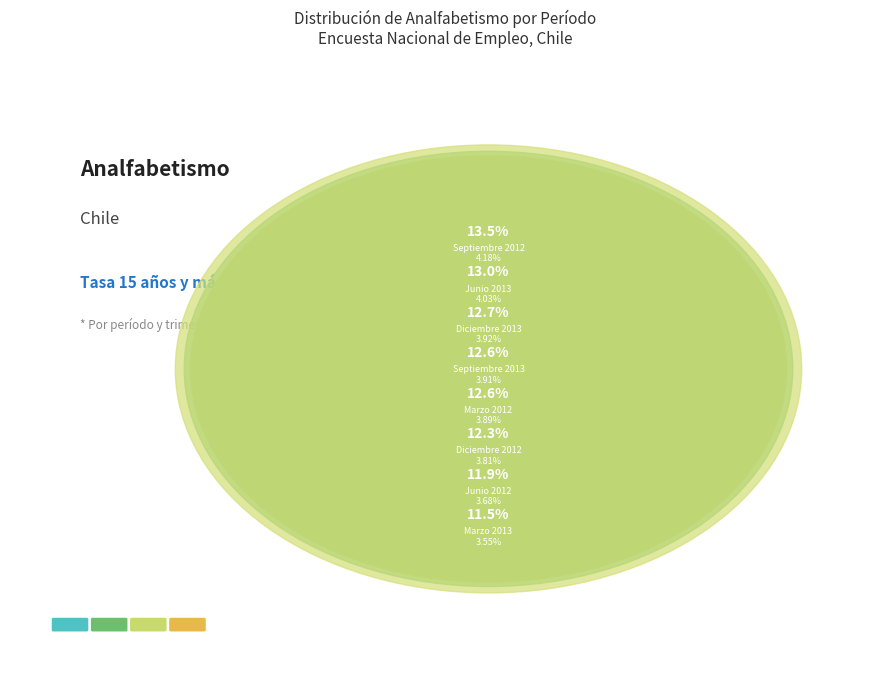

Between Marzo 2012 and Septiembre 2012, which is larger?

Septiembre 2012